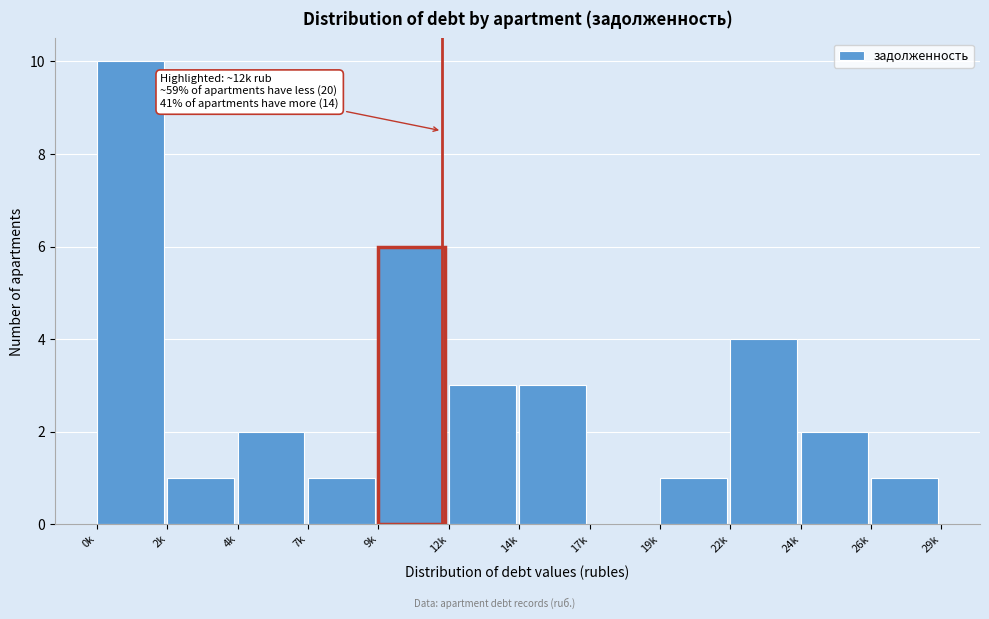

Reading left to right, extract all data points from this chart.

0k=10	2k=1	4k=2	7k=1	9k=6	12k=3	14k=3	17k=0	19k=1	22k=4	24k=2	26k=1